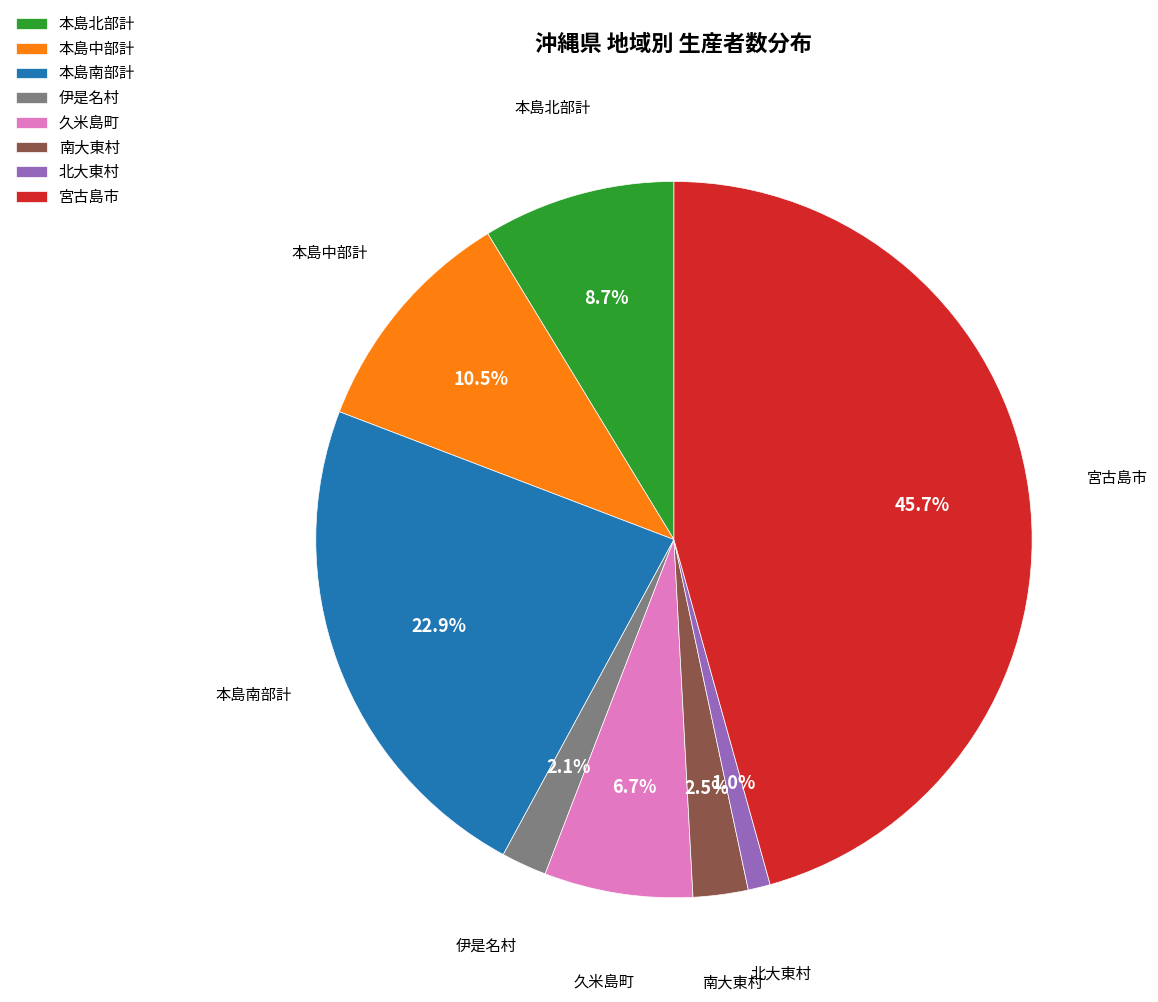

Is the sum of 南大東村 and 本島中部計 greater than half?

No